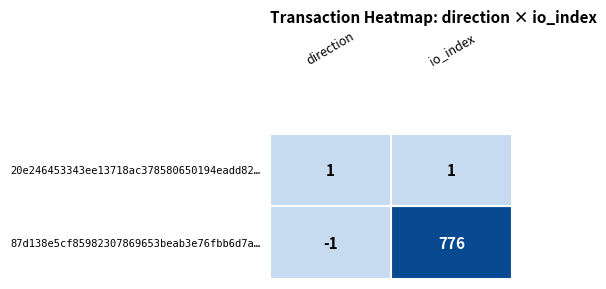

Is the value of 87d138e5cf85982307869653beab3e76fbb6d7a at 1 greater than the value of 20e246453343ee13718ac378580650194eadd82 at 0?

Yes